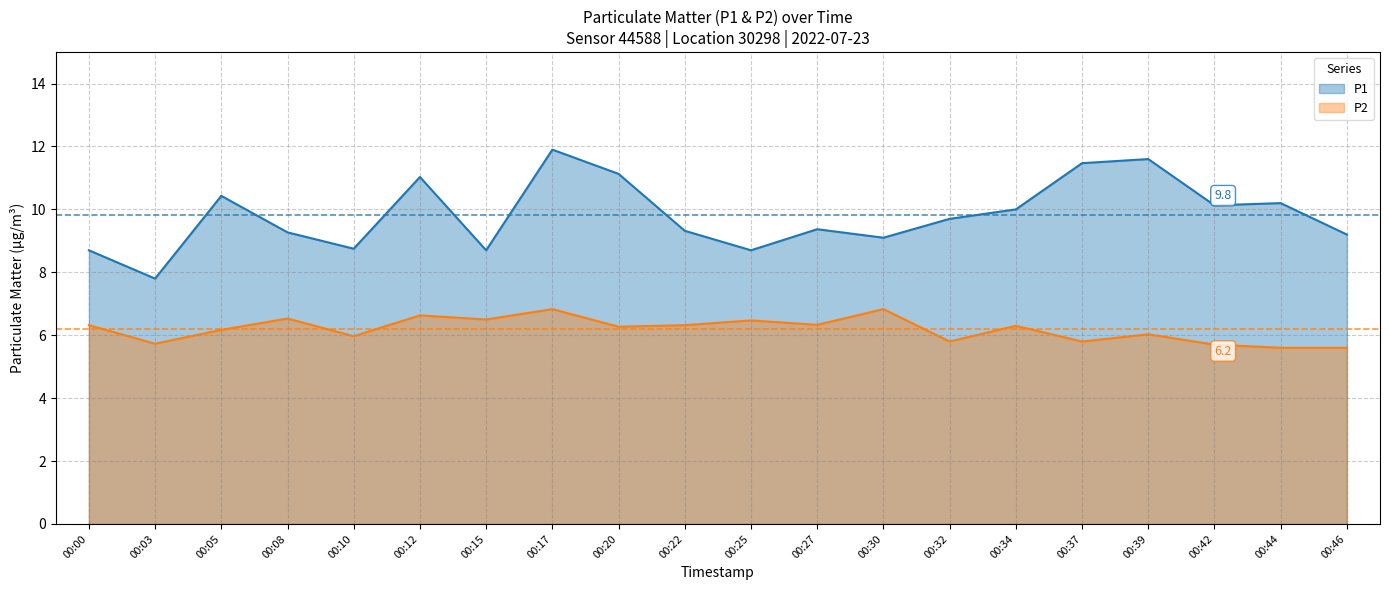

Reading left to right, list all the values displayed in this chart.

P1: 8.7	7.8	10.4	9.3	8.8	11.0	8.7	11.9	11.1	9.3	8.7	9.4	9.1	9.7	10.0	11.5	11.6	10.1	10.2	9.2
P2: 6.3	5.7	6.2	6.5	6.0	6.6	6.5	6.8	6.3	6.3	6.5	6.3	6.8	5.8	6.3	5.8	6.0	5.7	5.6	5.6